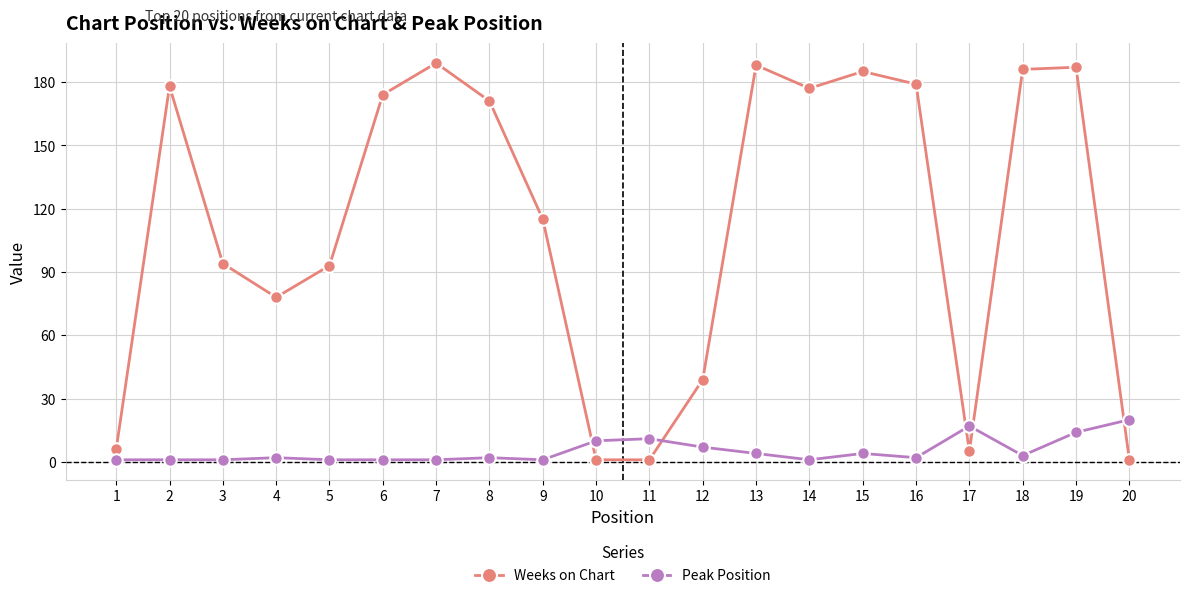

At which category does Weeks on Chart reach its first local peak?

2